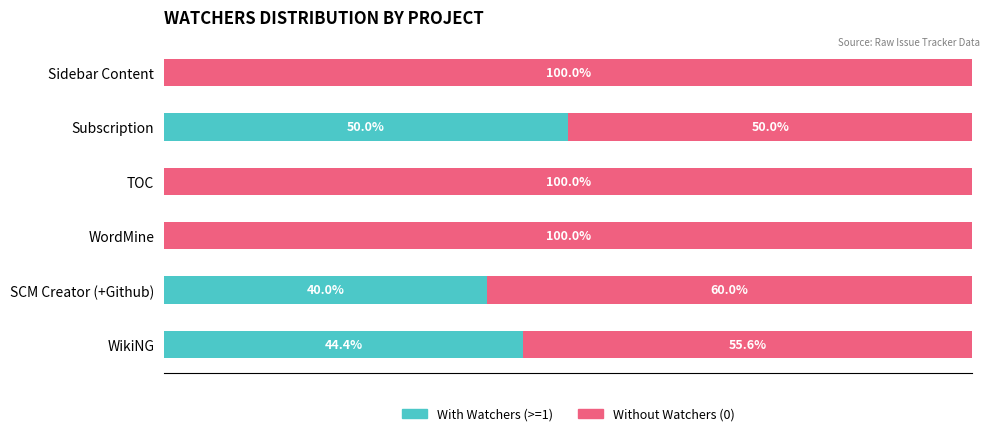

What are all the series names shown in the legend?

With Watchers (>=1), Without Watchers (0)